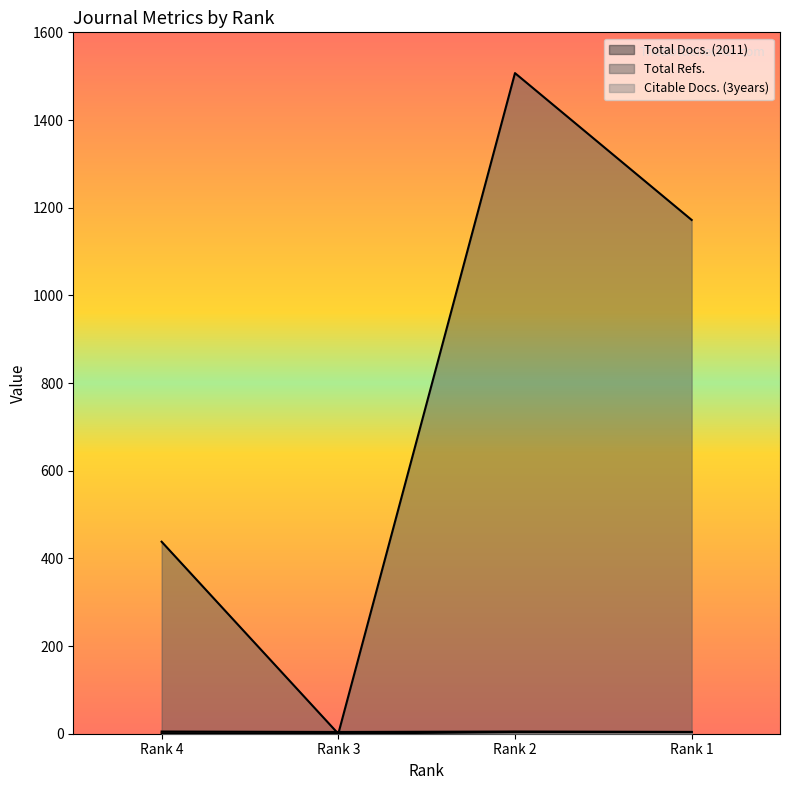

Reading right to left, transcribe all the data shown in this chart.

Total Docs. (2011): Rank 1=4	Rank 2=5	Rank 3=4	Rank 4=5
Total Refs.: Rank 1=1172	Rank 2=1507	Rank 3=0	Rank 4=438
Citable Docs. (3years): Rank 1=4	Rank 2=4	Rank 3=0	Rank 4=1